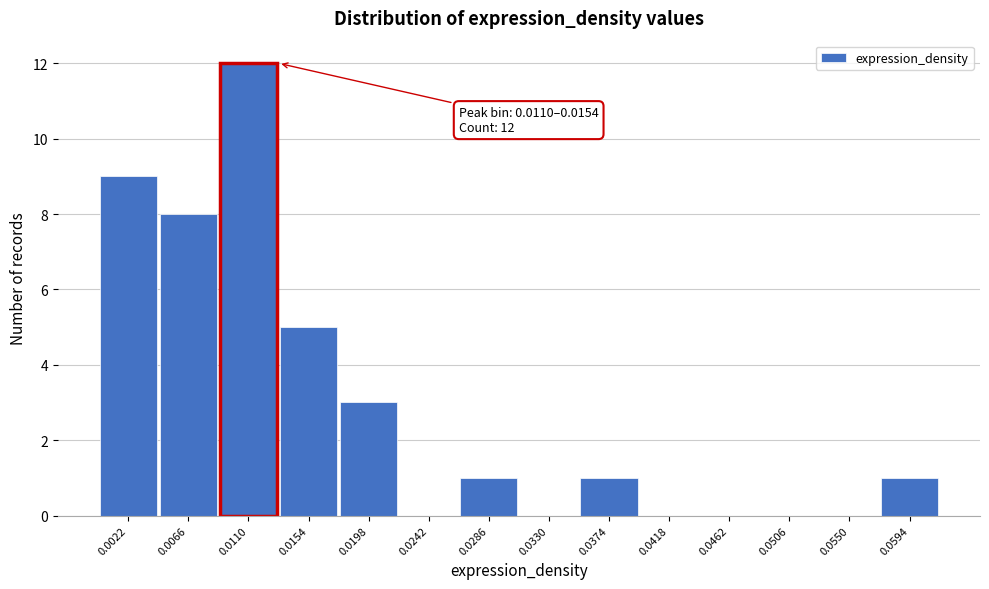

Reading left to right, transcribe all the data shown in this chart.

0.0022=9	0.0066=8	0.0110=12	0.0154=5	0.0198=3	0.0242=0	0.0286=1	0.0330=0	0.0374=1	0.0418=0	0.0462=0	0.0506=0	0.0550=0	0.0594=1